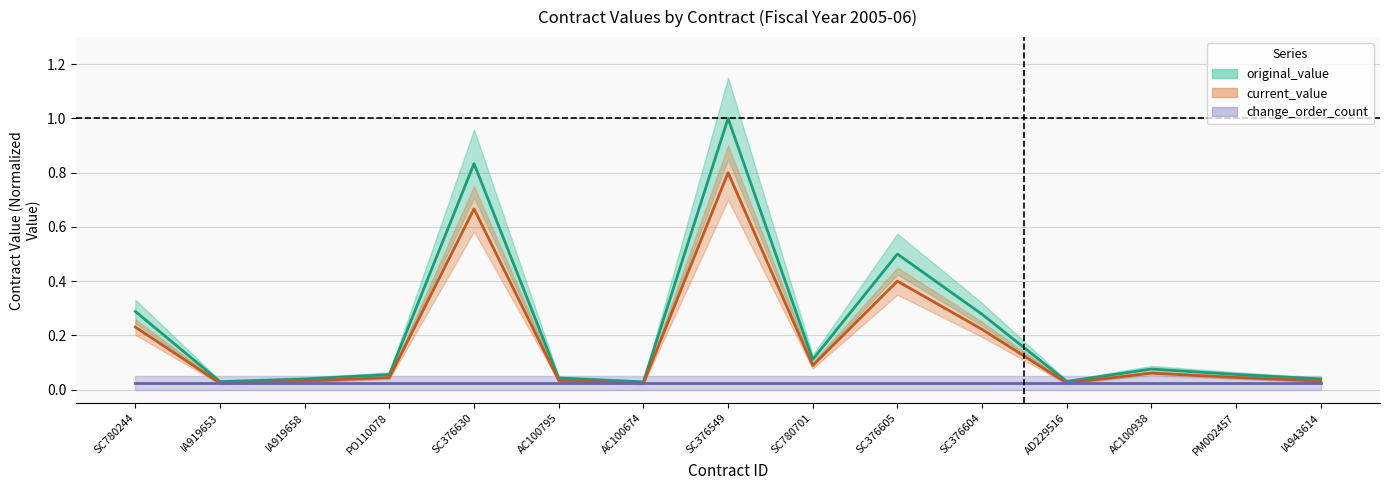

At which category is the sum across all series the highest?

SC376549